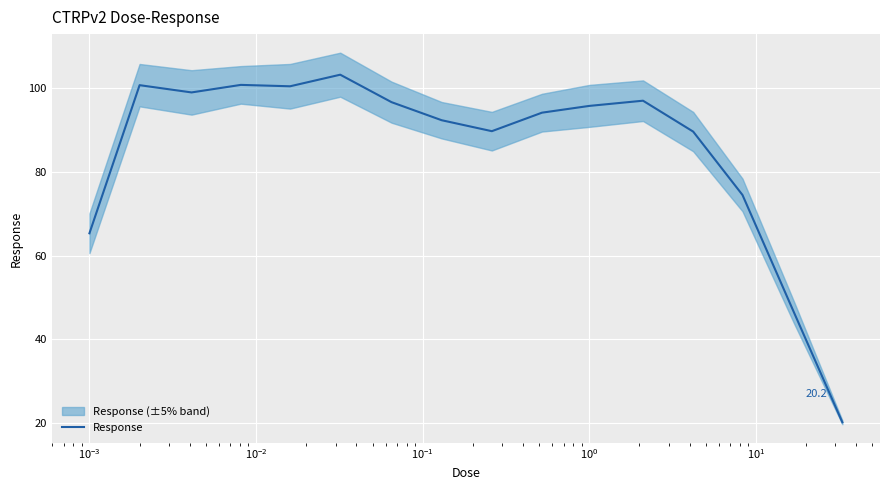

What is the highest value of the Response series?

103.1